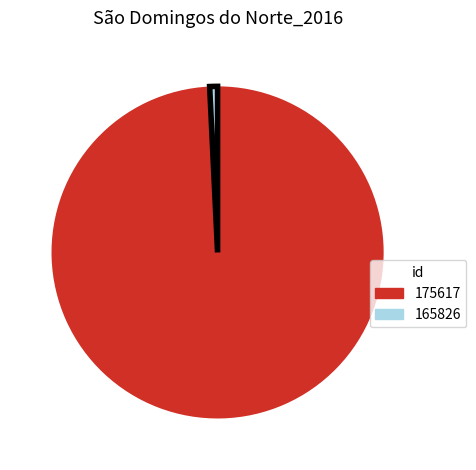

Does 175617 represent more than half of the total?

Yes